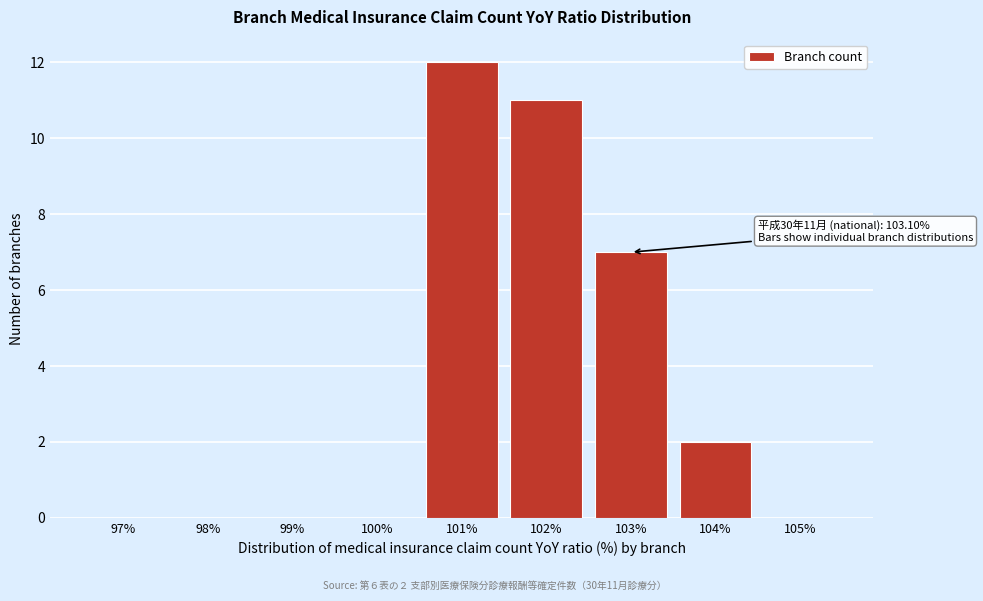

Reading left to right, extract all data points from this chart.

97%=0	98%=0	99%=0	100%=0	101%=12	102%=11	103%=7	104%=2	105%=0